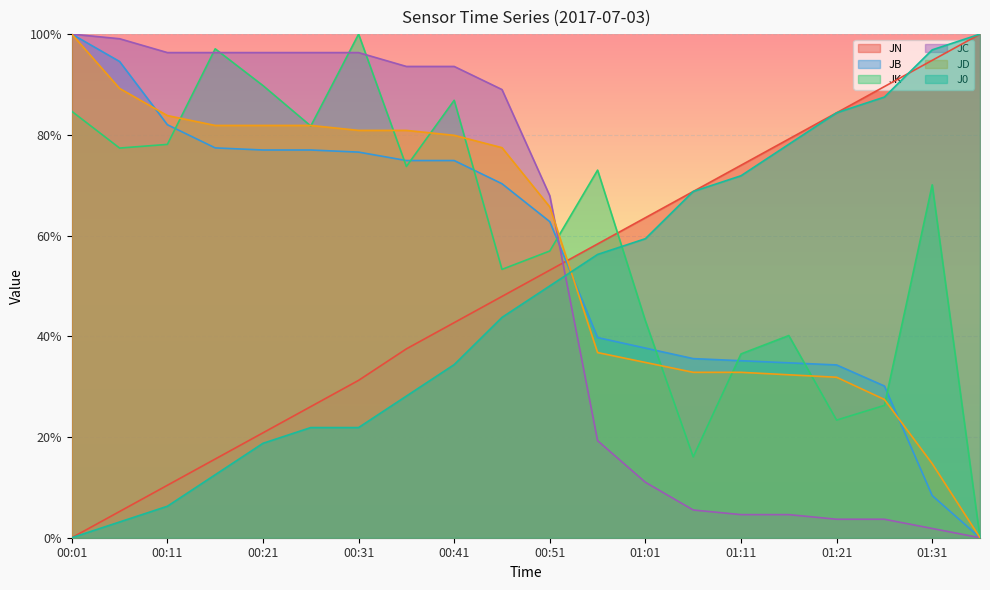

What is the label of the 16th point from the left?

01:16